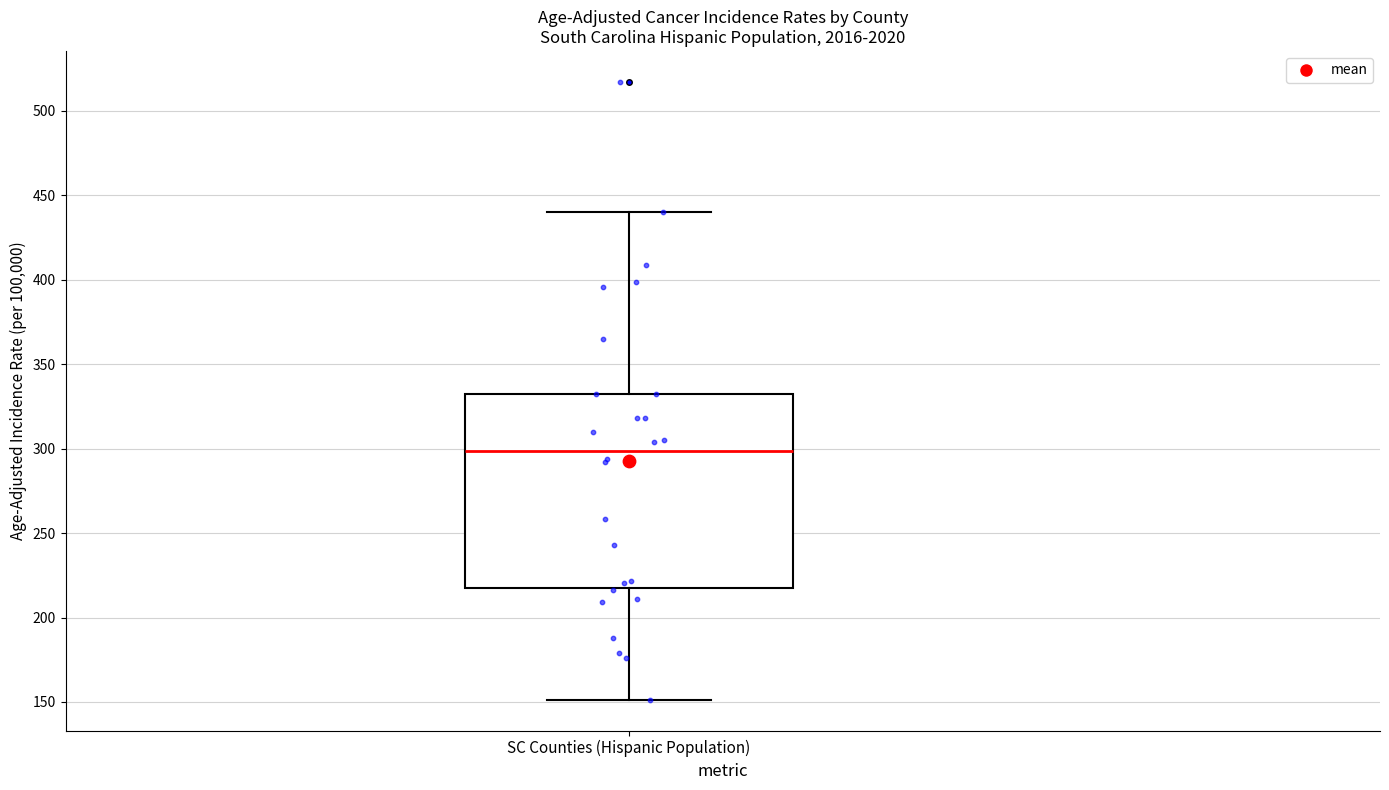

Where is the lower edge of the box for SC Counties (Hispanic Population) on the y-axis? The values are not printed on the chart, so give them approximately, as read against the axis.

215